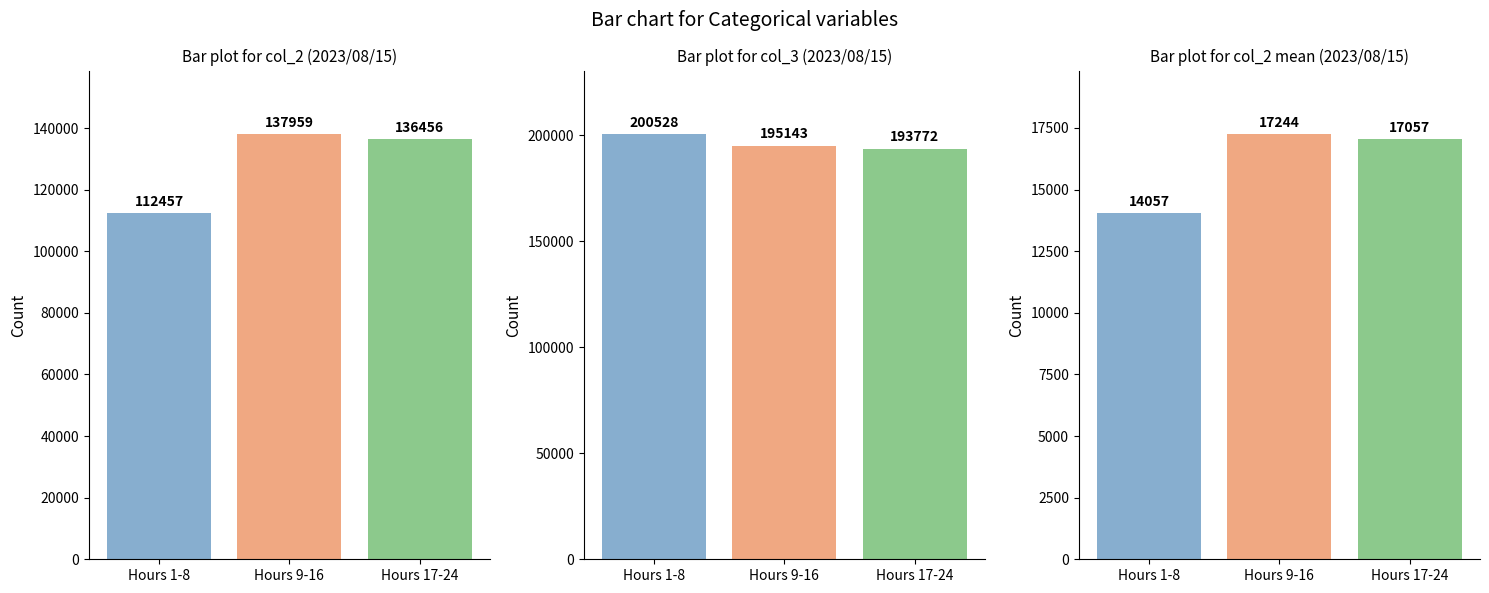

Reading left to right, extract all data points from this chart.

col_2: Hours 1-8=112457	Hours 9-16=137959	Hours 17-24=136456
col_3: Hours 1-8=200528	Hours 9-16=195143	Hours 17-24=193772
col_2 mean: Hours 1-8=14057	Hours 9-16=17244	Hours 17-24=17057